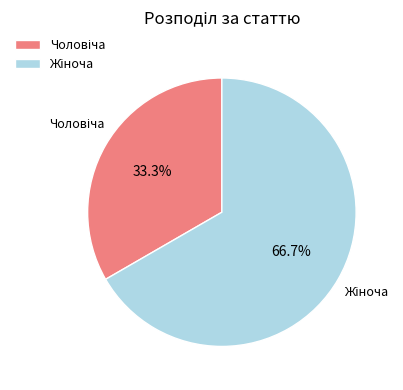

Is there a majority slice in this chart?

Yes